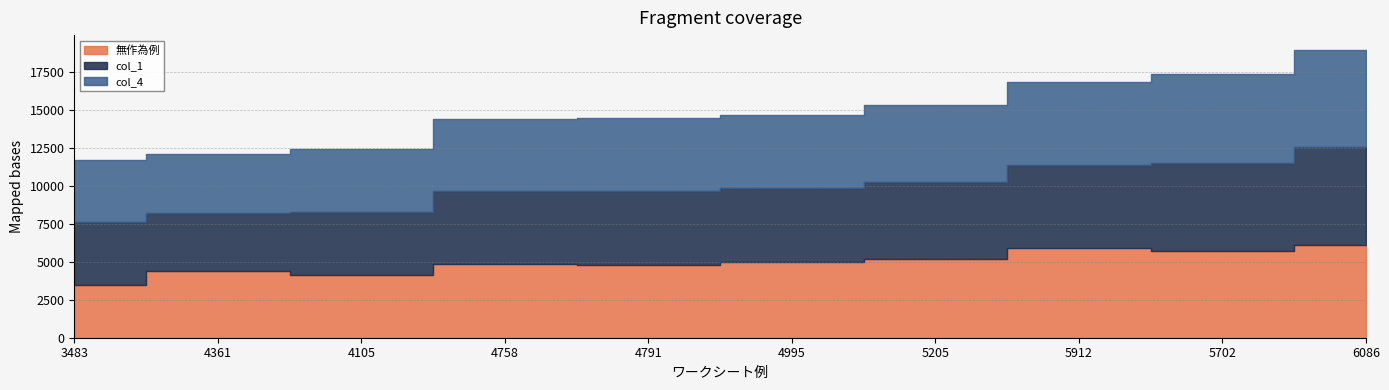

Which series has the widest spread of values?

無作為例